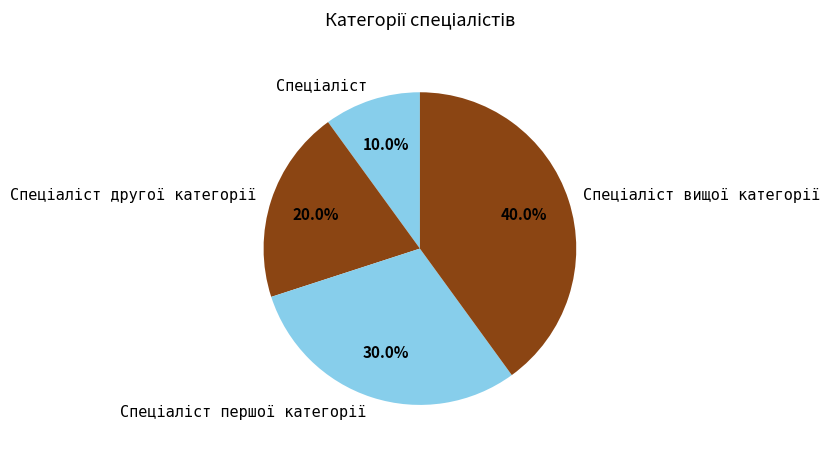

Is there a majority slice in this chart?

No